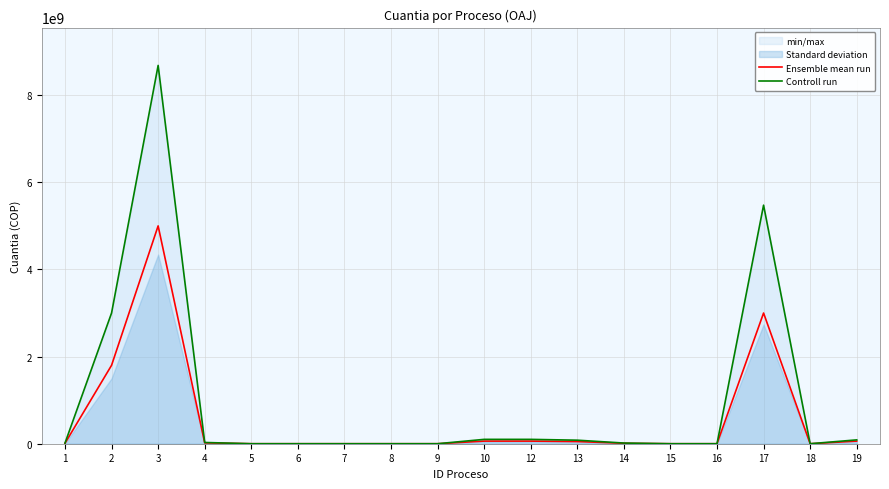

Is the value of Ensemble mean run at 17 greater than the value of Controll run at 19?

Yes